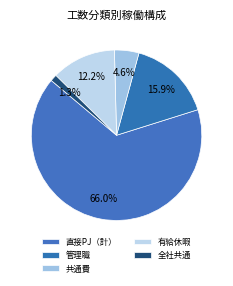

Count the number of slices in the pie.

5